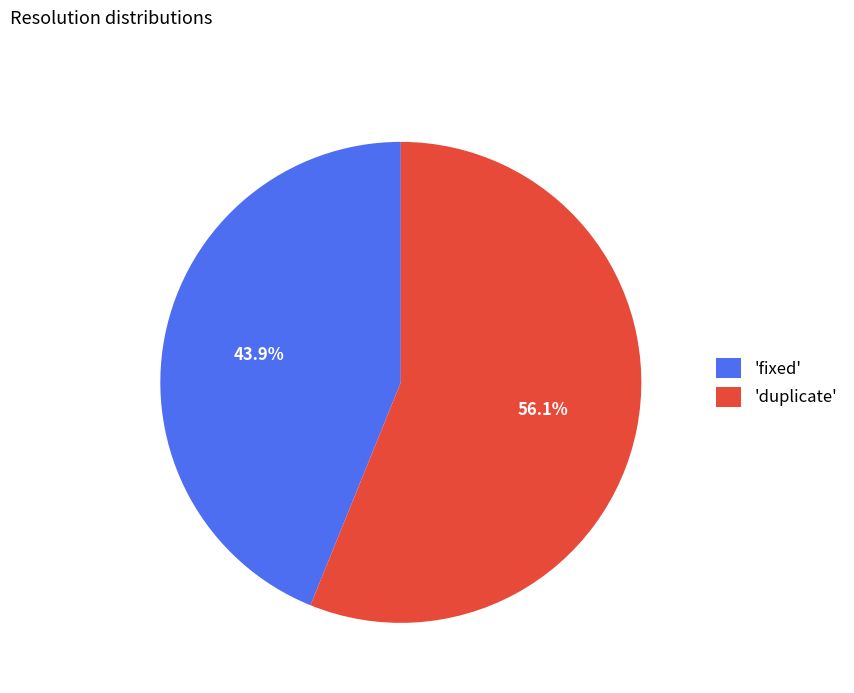

To the nearest percent, what is the difference between the largest and smallest slice percentages?

12%